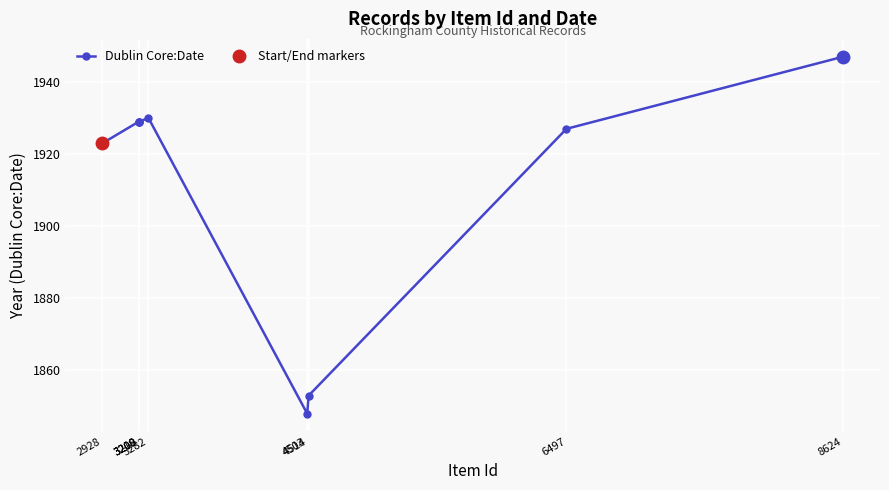

Reading left to right, extract all data points from this chart.

2928=1923	3208=1929	3209=1929	3210=1929	3282=1930	4503=1848	4514=1853	6497=1927	8624=1947